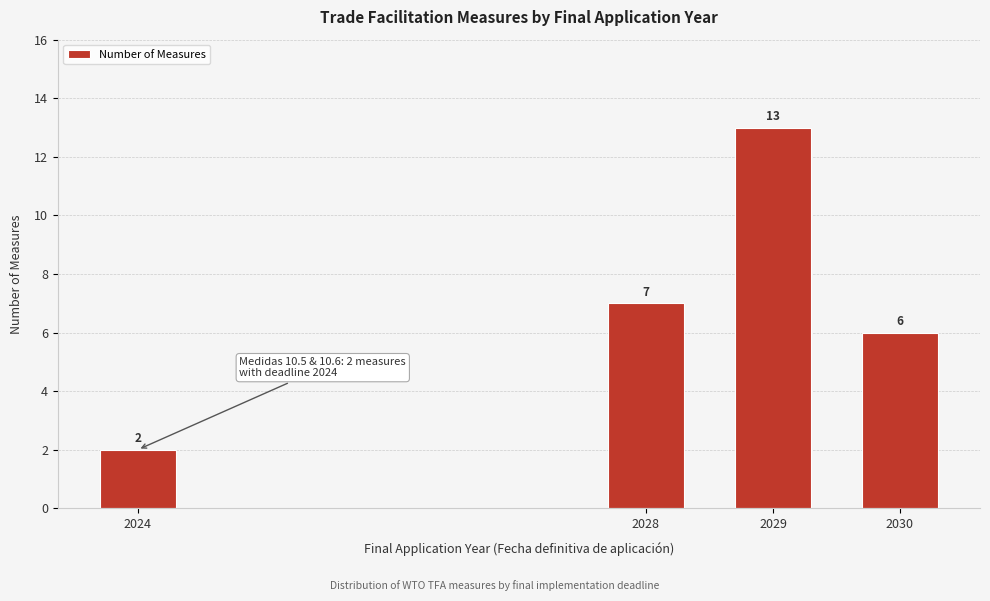

Reading left to right, what are all the values shown in this chart?

2	7	13	6